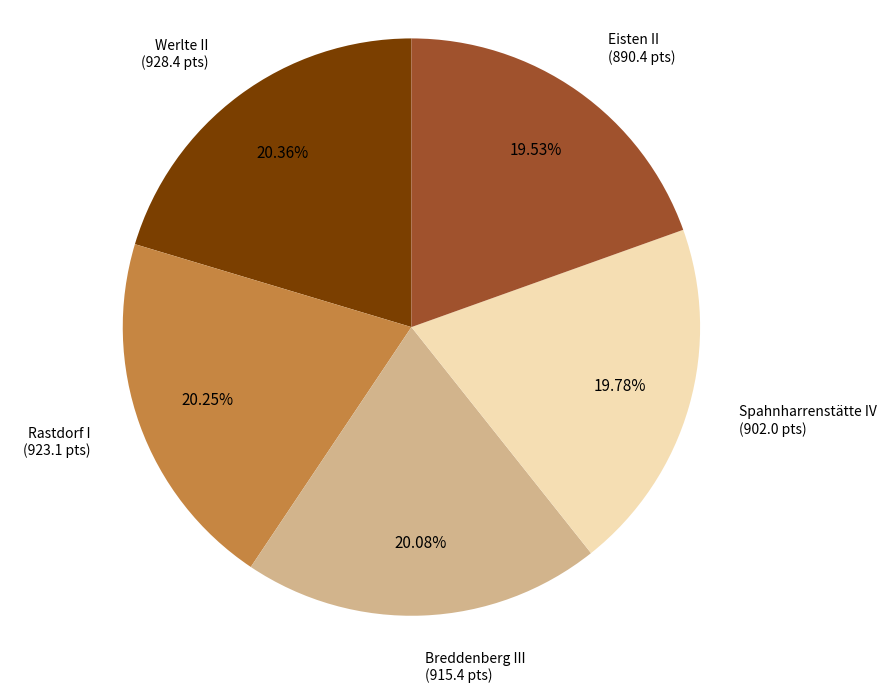

Is there any slice that represents more than half of the pie?

No